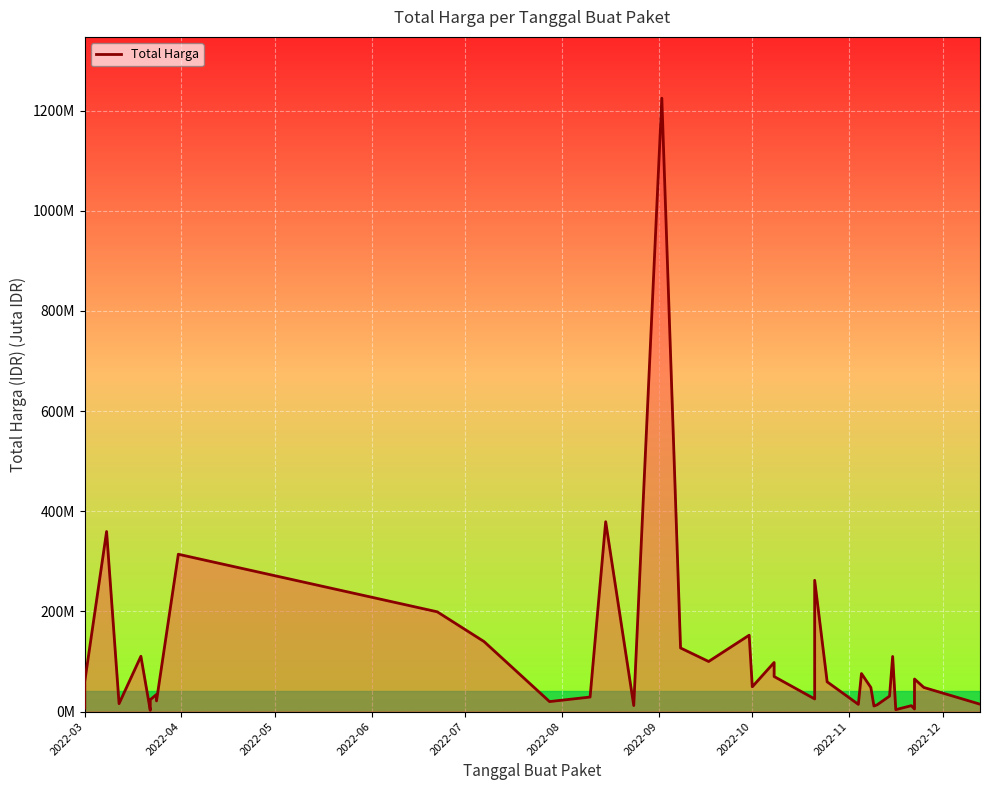

How many distinct data groups are displayed?

1